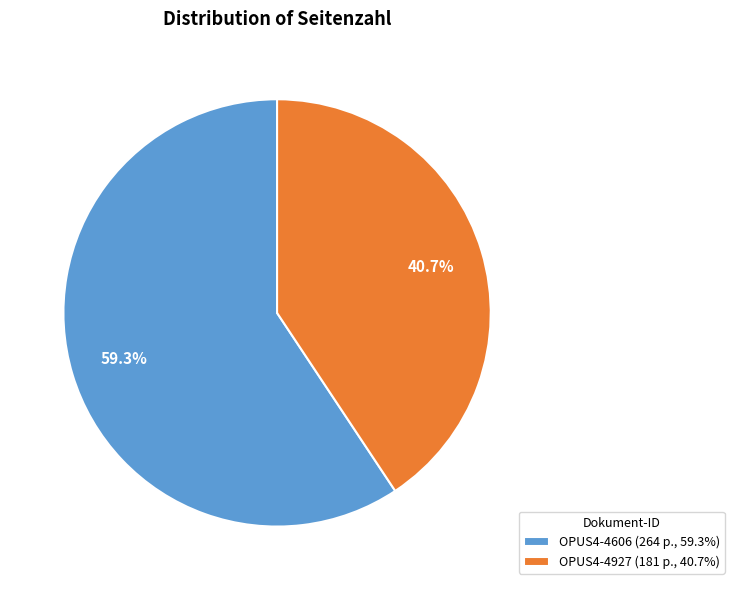

The OPUS4-4927 slice represents 41% of the pie. True or false?

True